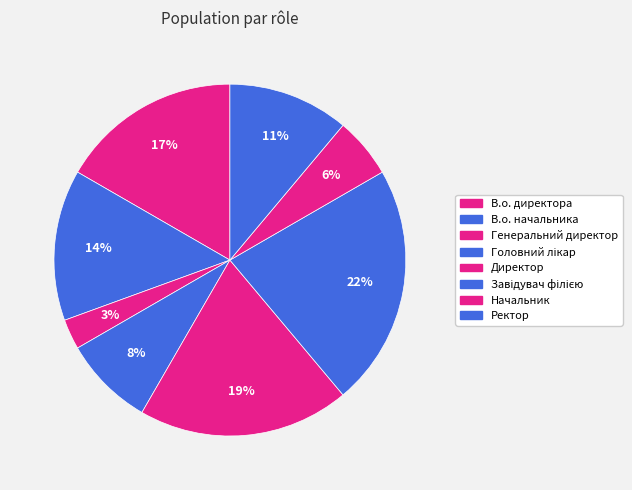

Count the number of slices in the pie.

8